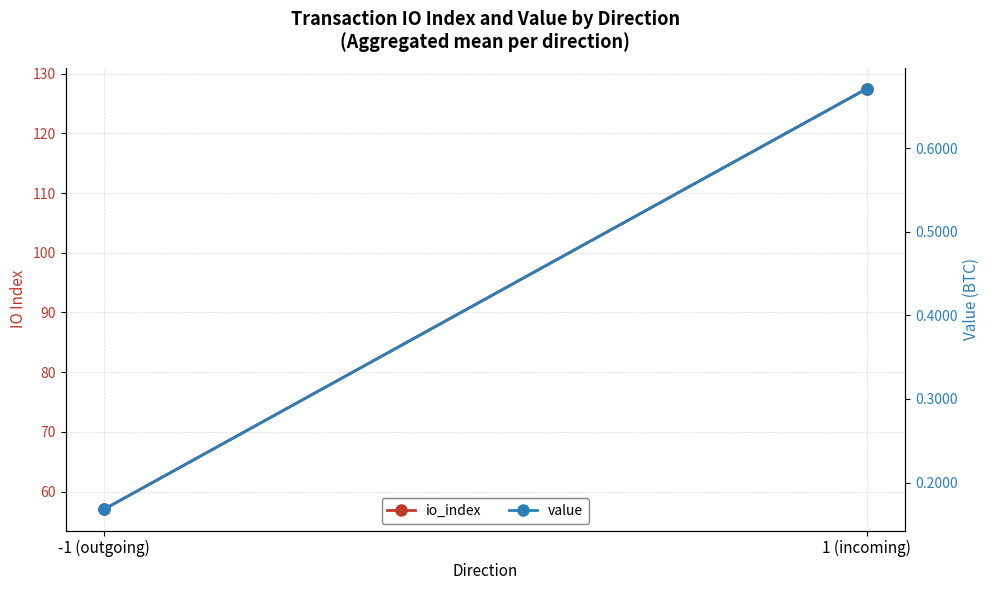

What is the smallest value displayed?

0.2